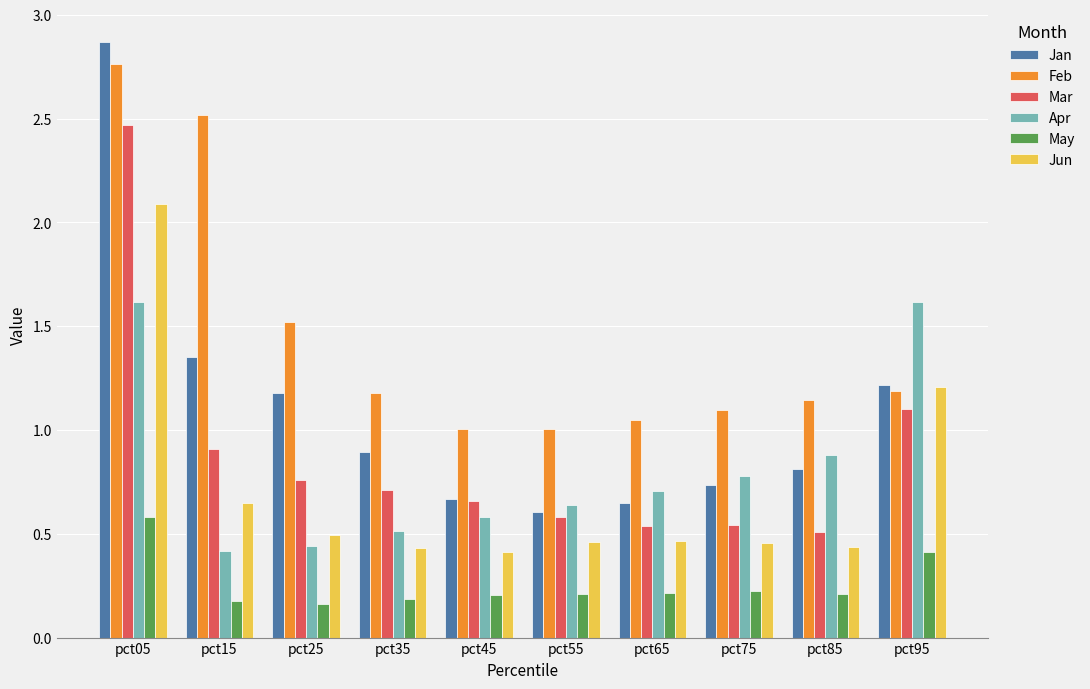

What are all the series names shown in the legend?

Jan, Feb, Mar, Apr, May, Jun